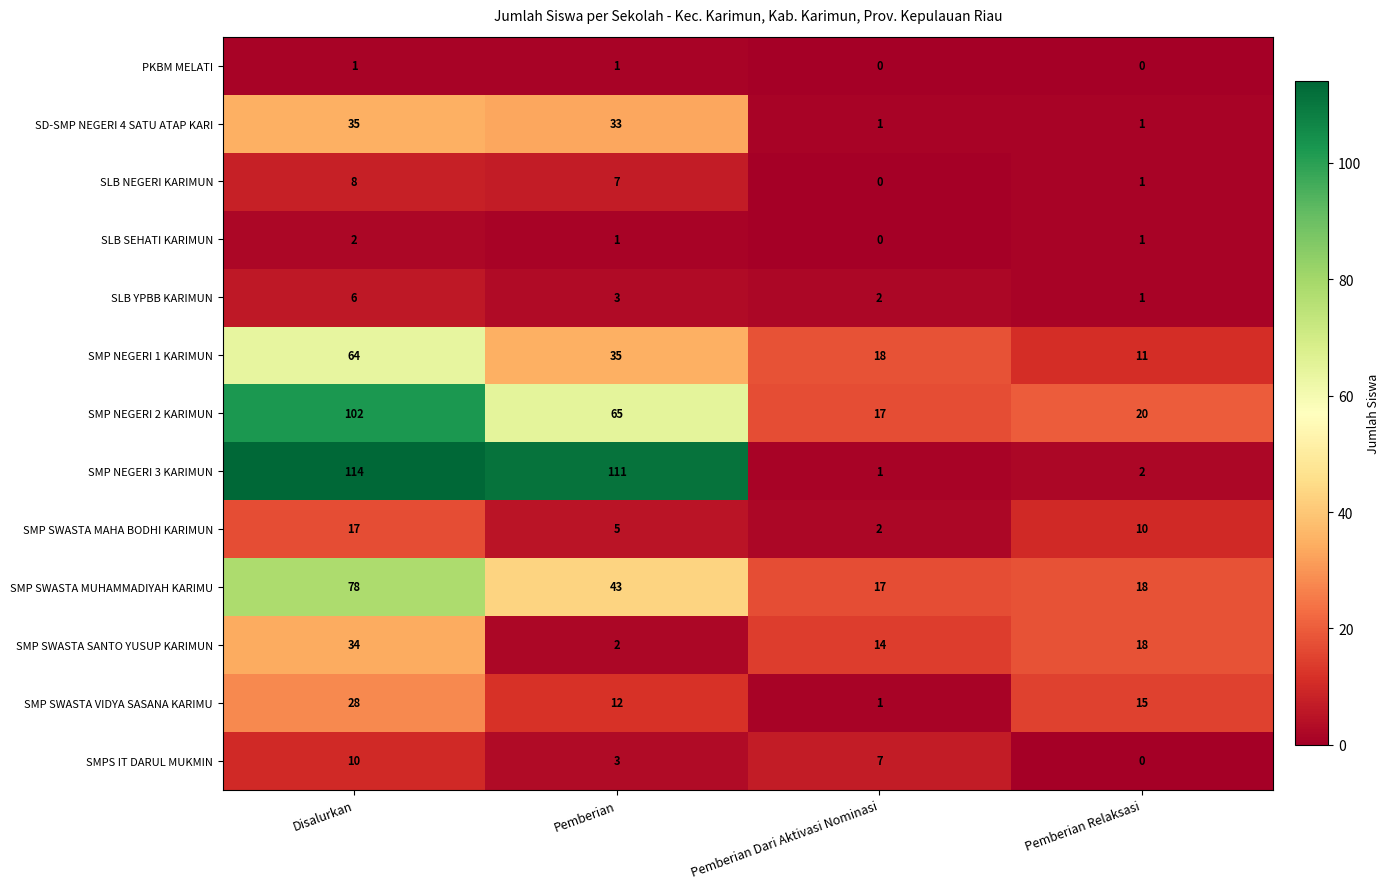

Which category has the lowest value in the SMP NEGERI 2 KARIMUN series?

Pemberian Dari Aktivasi Nominasi